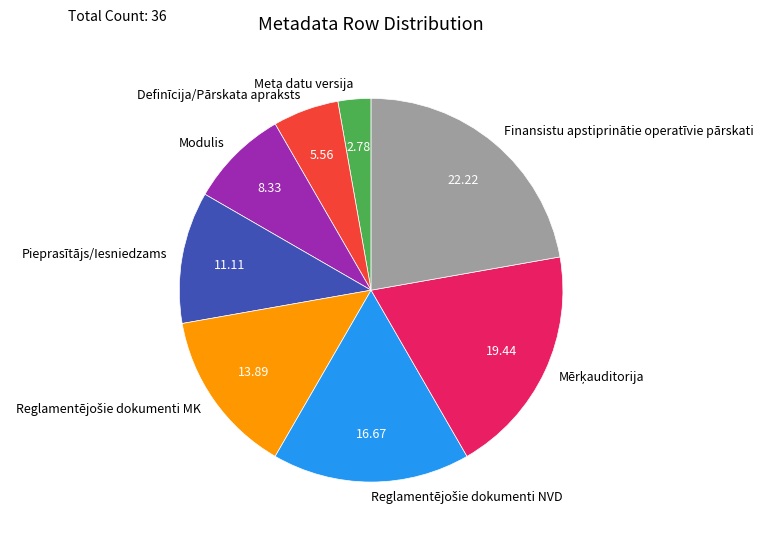

Is Modulis the majority of the pie?

No